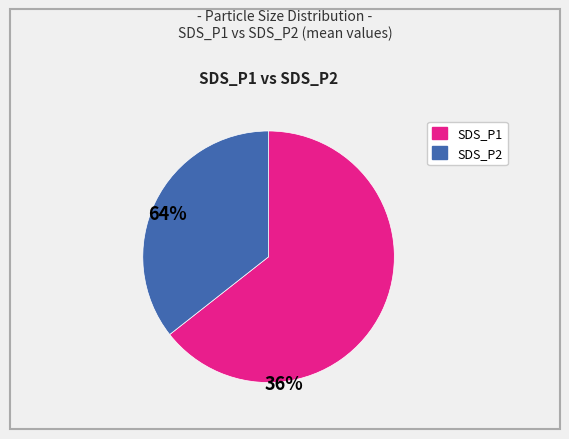

Approximately how many times larger is the value at SDS_P1 compared to SDS_P2?

1.8